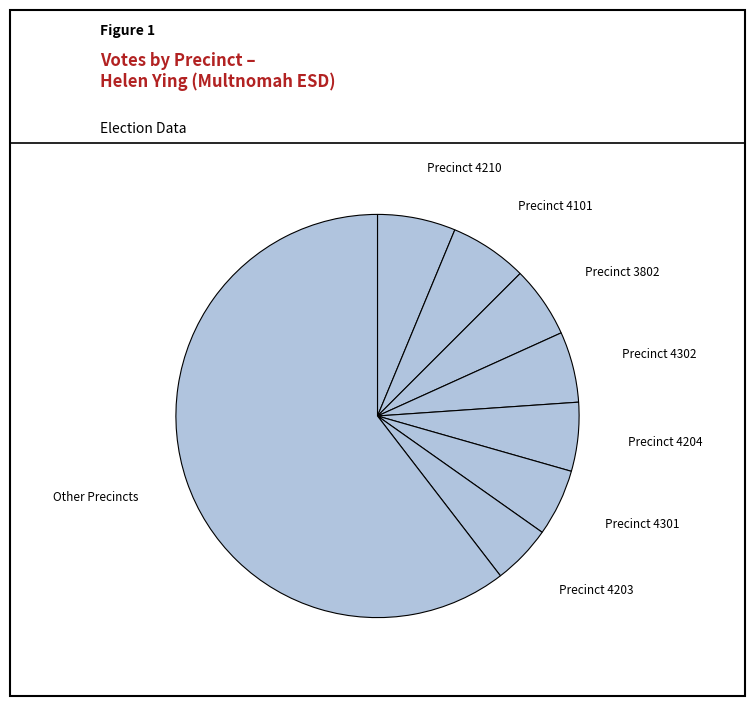

How many slices are in this pie chart?

8